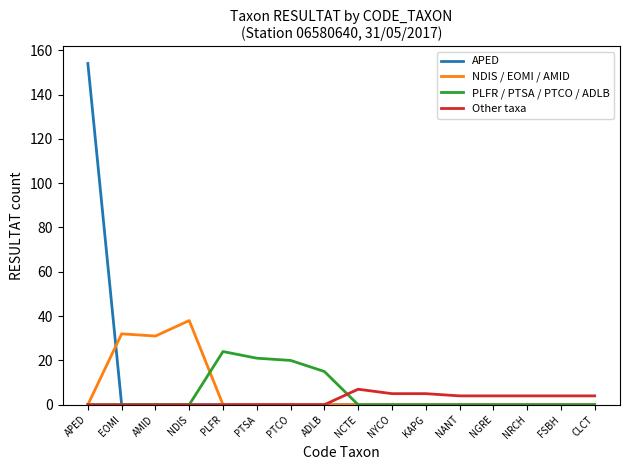

Reading left to right, transcribe all the data shown in this chart.

APED: 154	0	0	0	0	0	0	0	0	0	0	0	0	0	0	0
NDIS / EOMI / AMID: 0	32	31	38	0	0	0	0	0	0	0	0	0	0	0	0
PLFR / PTSA / PTCO / ADLB: 0	0	0	0	24	21	20	15	0	0	0	0	0	0	0	0
Other taxa: 0	0	0	0	0	0	0	0	7	5	5	4	4	4	4	4